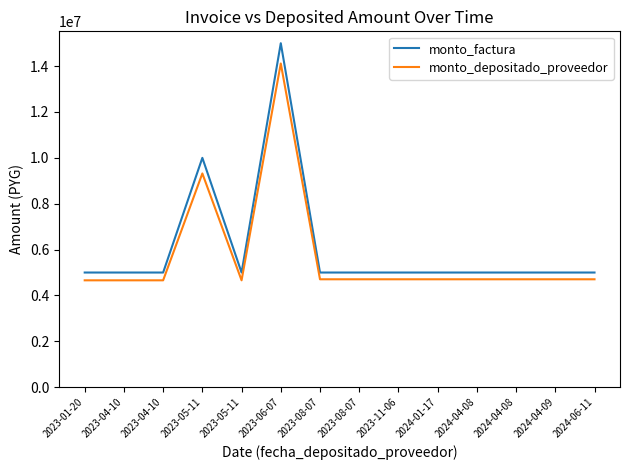

What are all the series names shown in the legend?

monto_factura, monto_depositado_proveedor